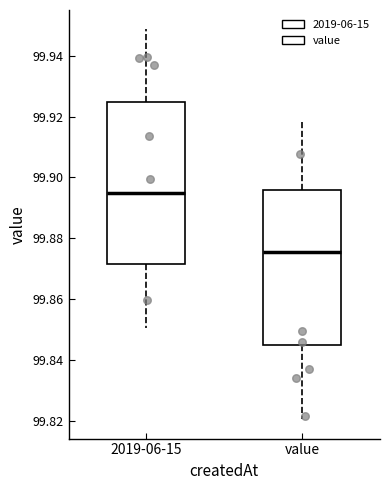

Where does the median line of the box for value sit on the y-axis? The values are not printed on the chart, so give them approximately, as read against the axis.

99.876